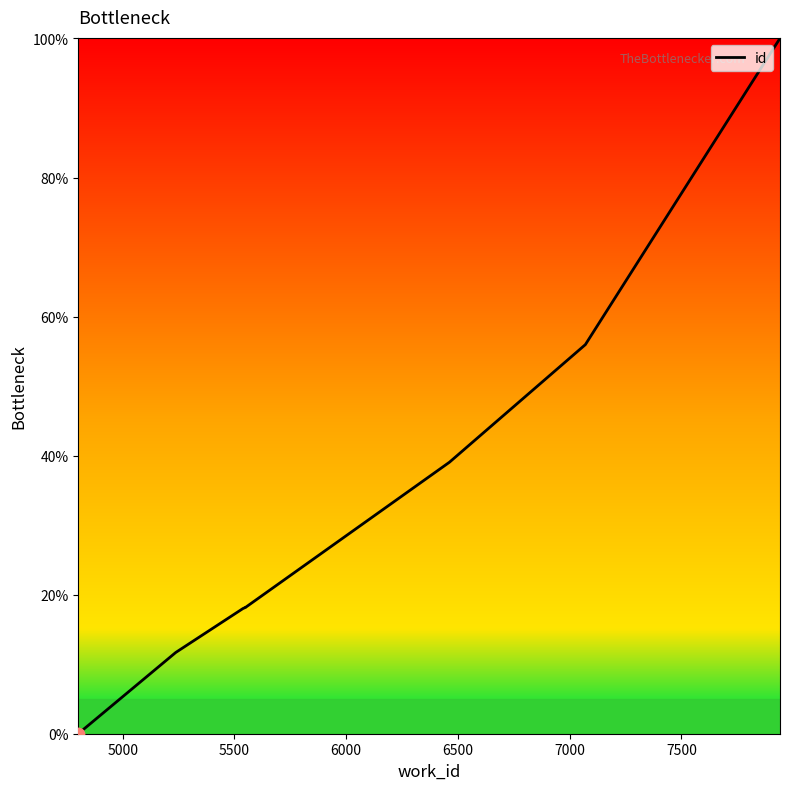

Between 6500 and 5000, which is larger?

6500